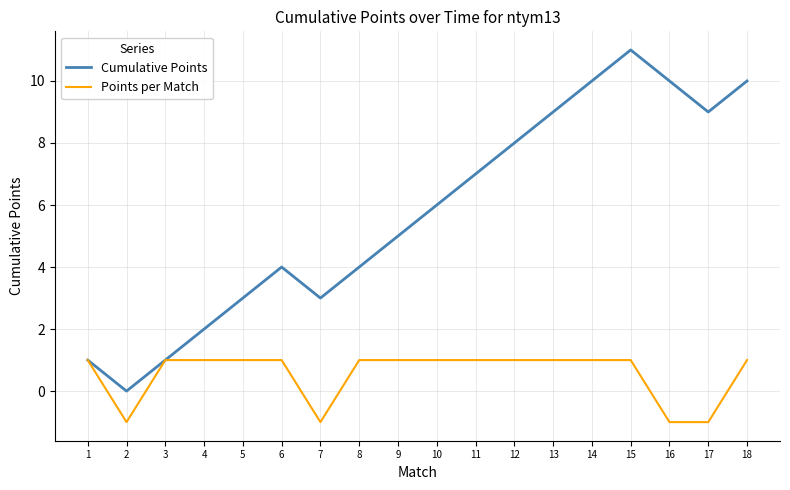

What is the smallest value displayed?

-1